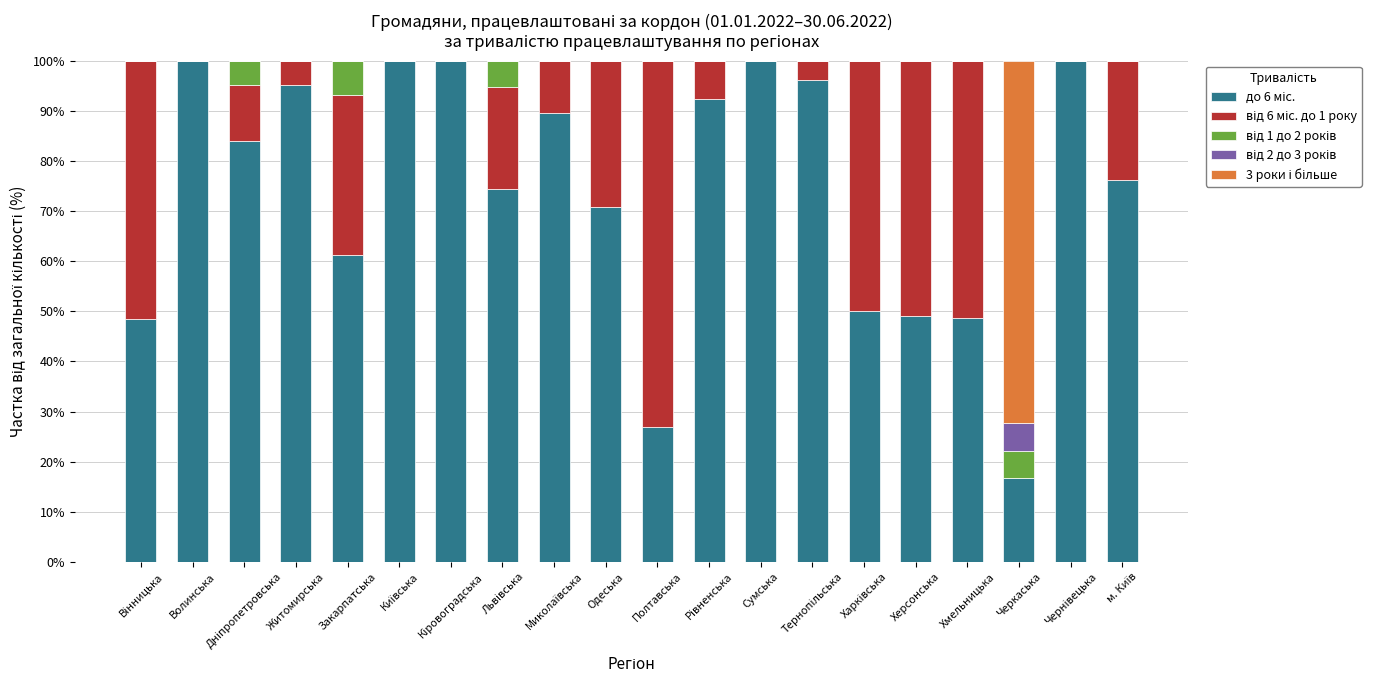

What is the average value of the від 6 міс. до 1 року series?

21.0